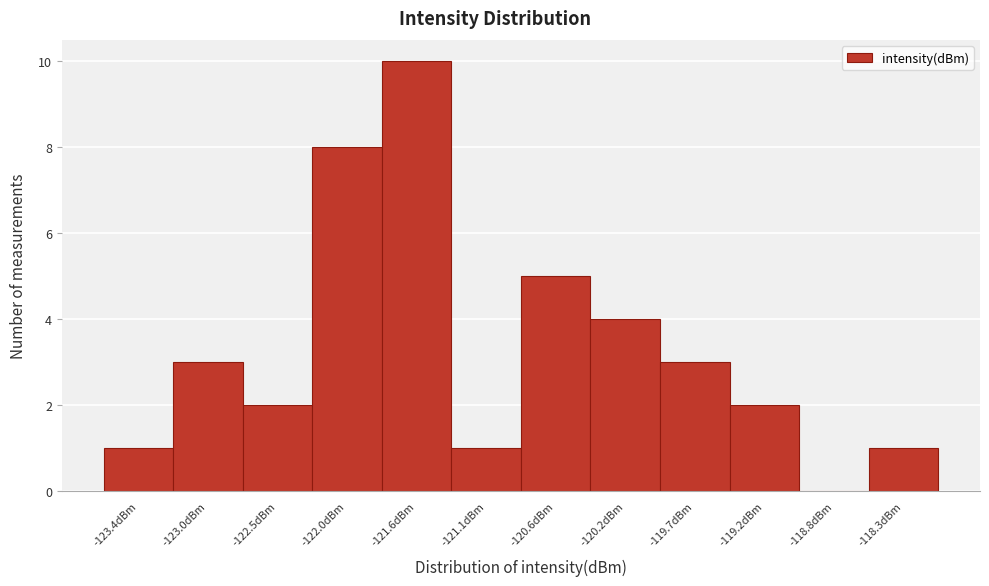

How tall is the bar that spans -123.70 to -123.20 on the x-axis? Neither the bar edges nor the heights are printed on the chart, so give them approximately, as read against the axes.

1